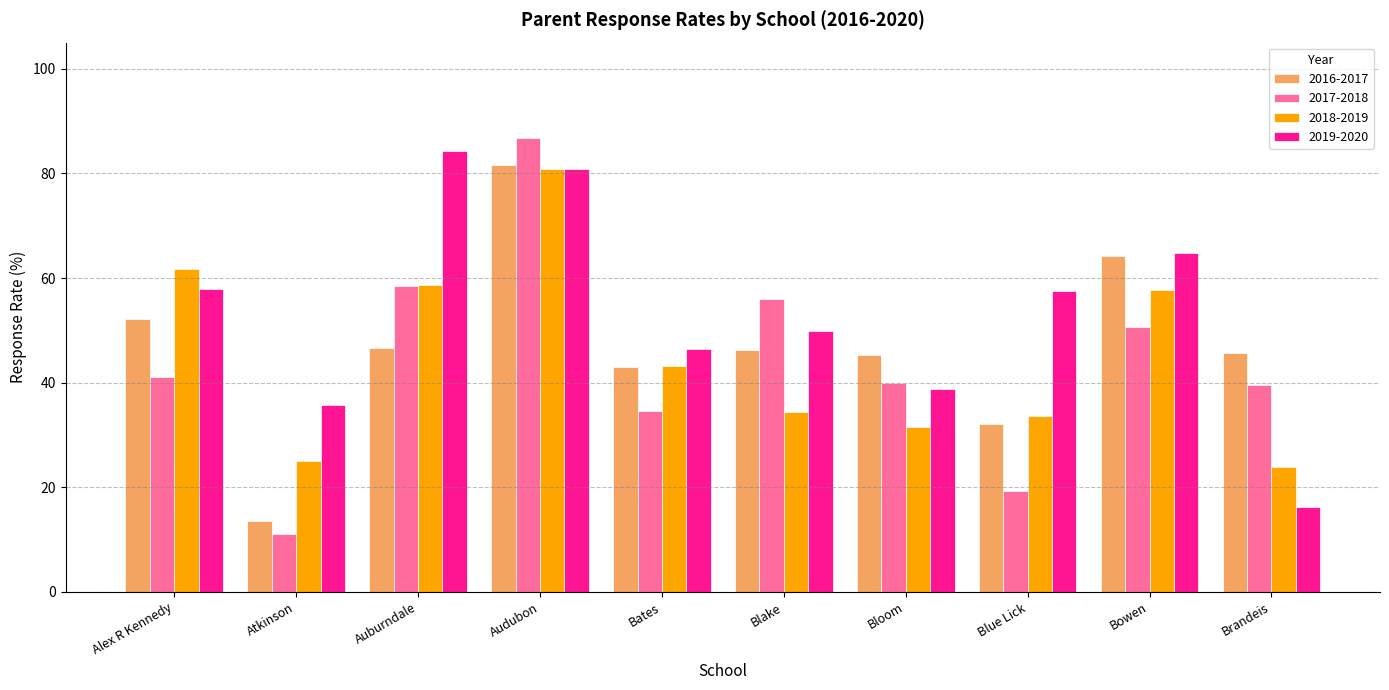

At which category is the sum across all series the highest?

Audubon